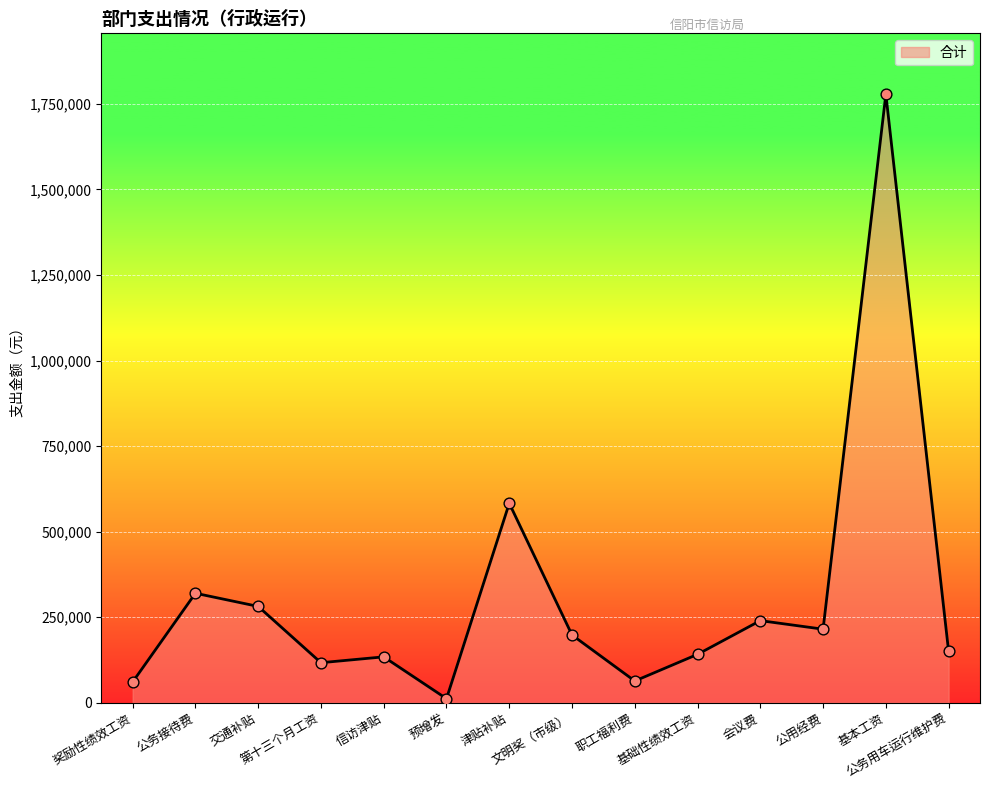

Approximately how many times larger is the value at 文明奖（市级） compared to 交通补贴?

0.7